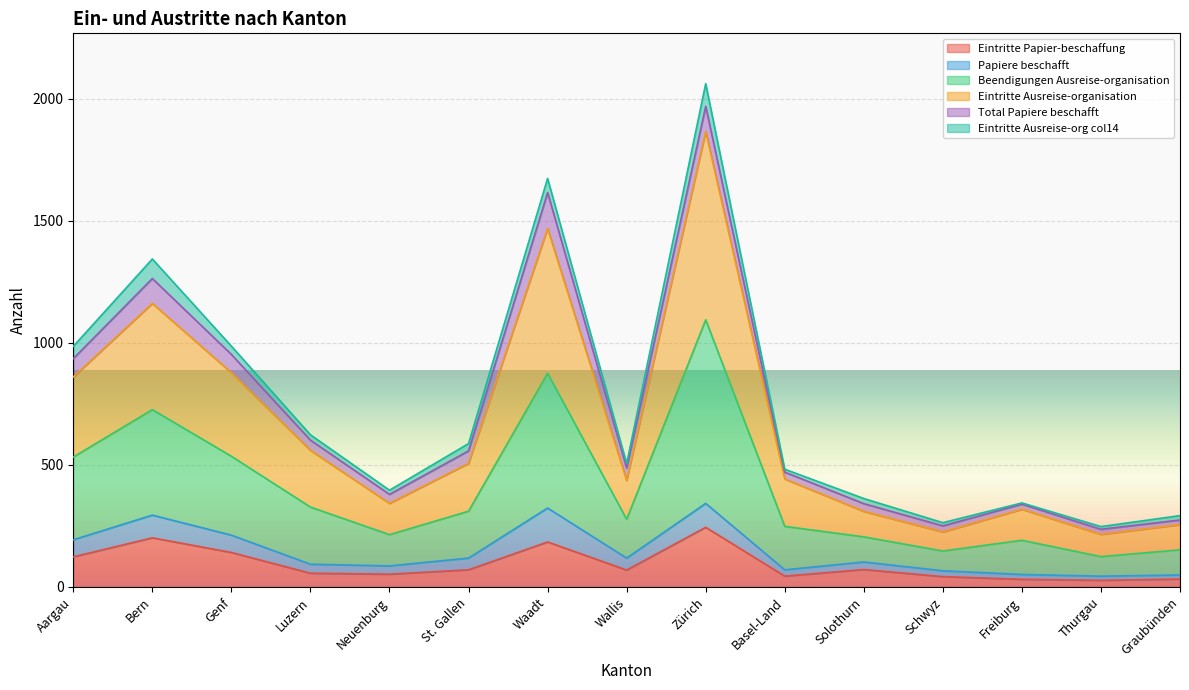

At which category does Eintritte Papier-beschaffung reach its first local peak?

Bern